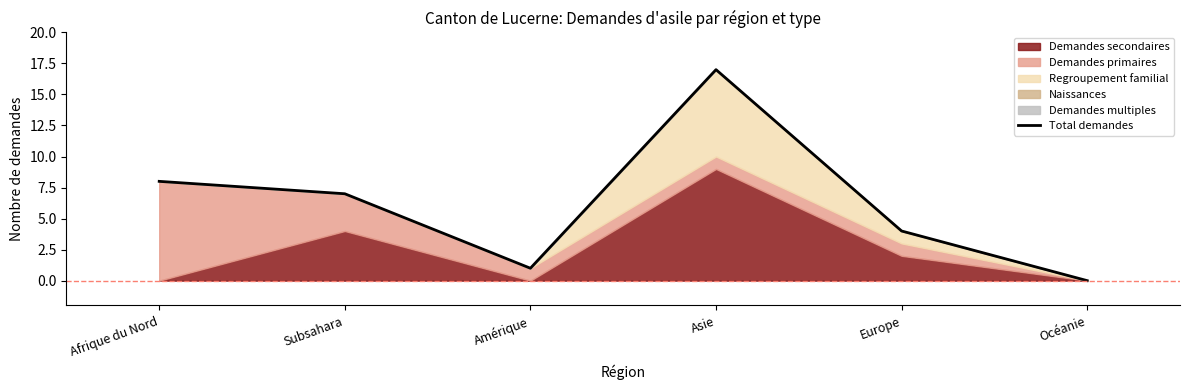

What is the sum of the values at Amérique and Océanie?

1